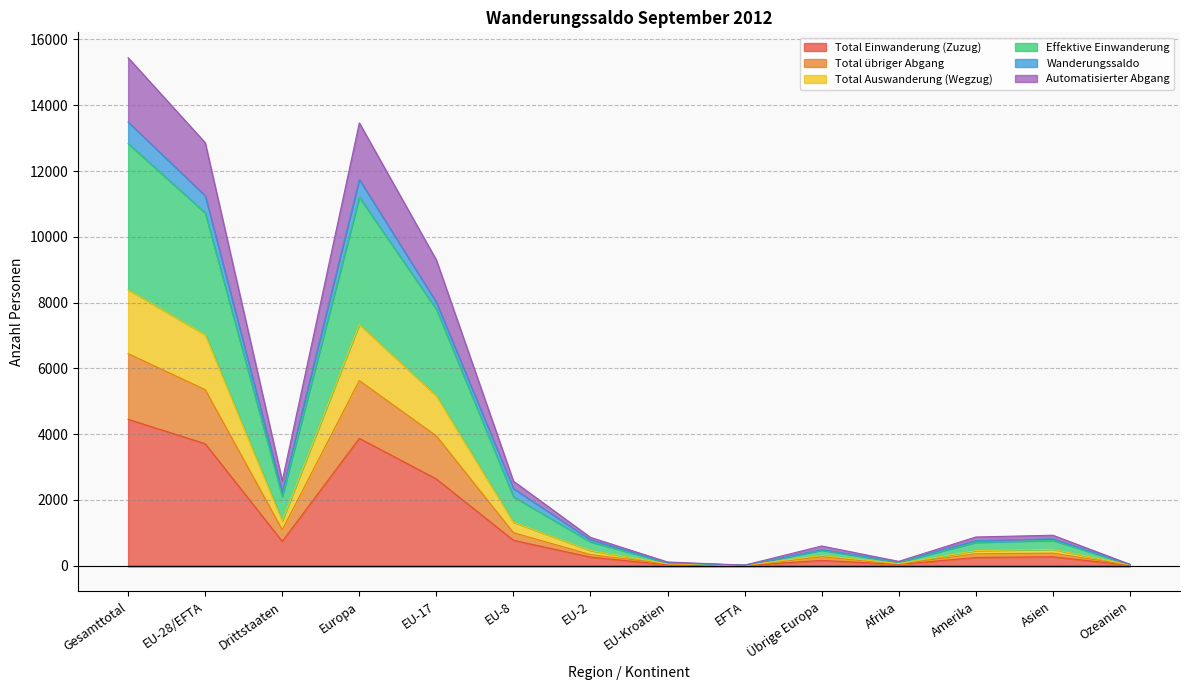

Is it true that Total Einwanderung (Zuzug) equals 6886 at Gesamttotal?

False